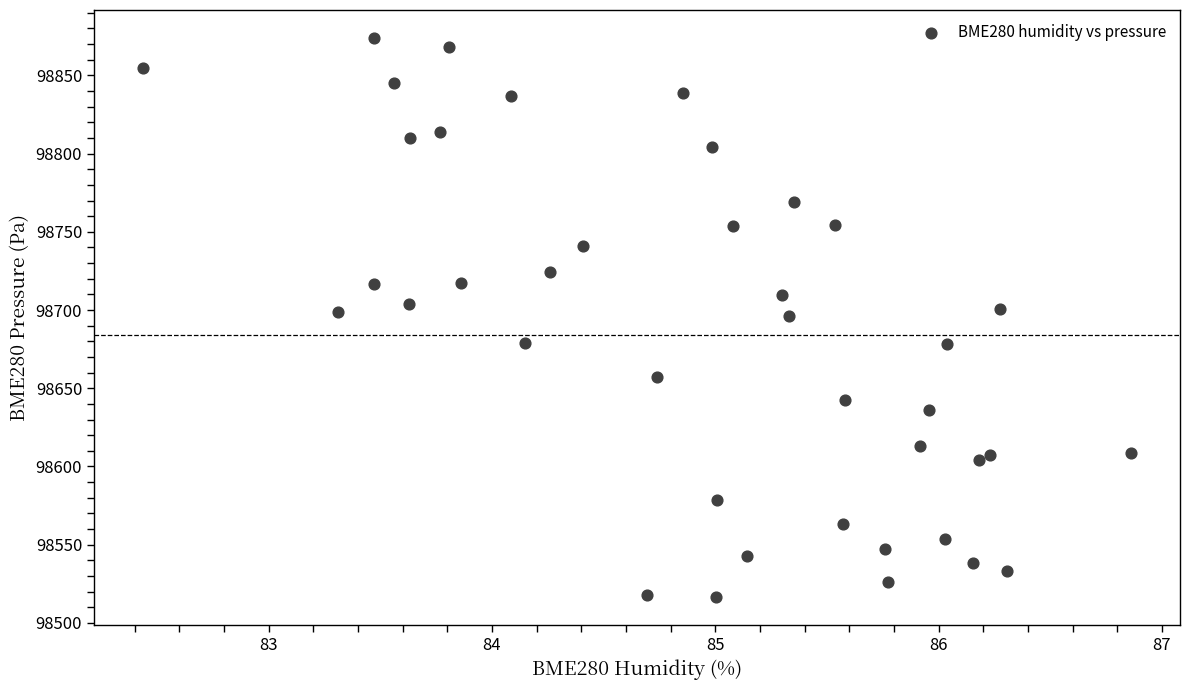

What is the range of X values (max minus min)?

4.4